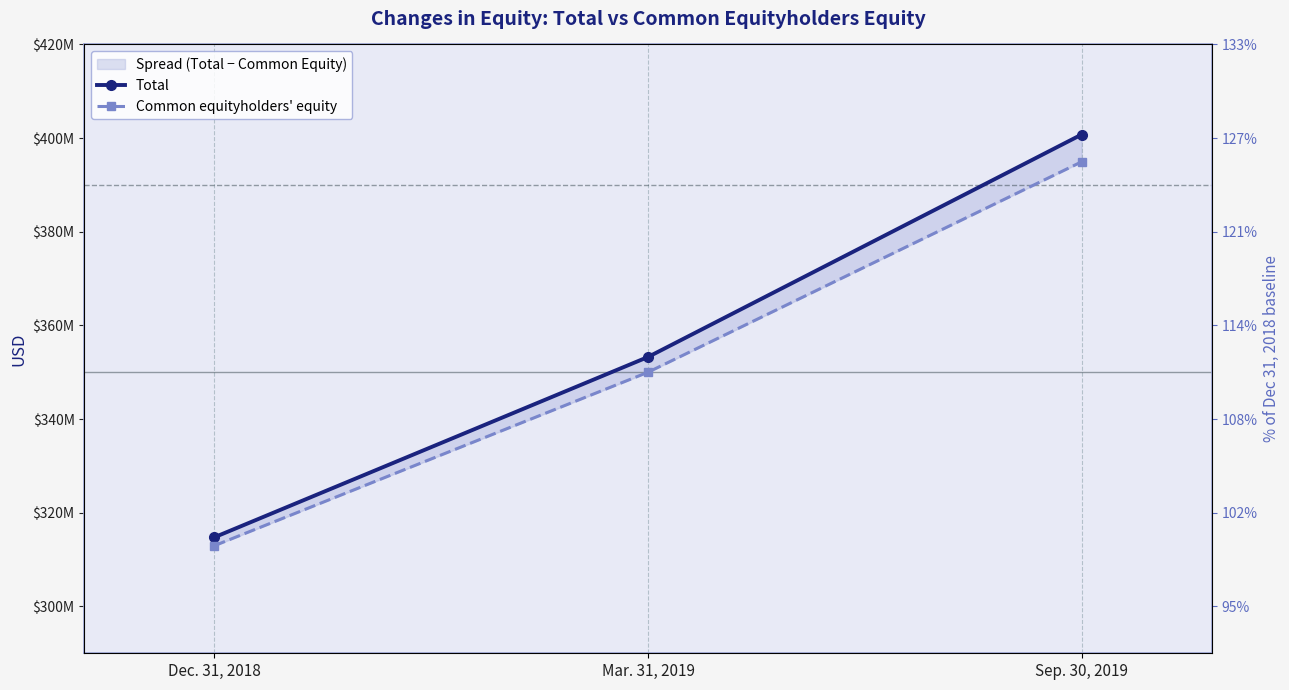

List the labels in order of Total value, smallest first.

Dec. 31, 2018, Mar. 31, 2019, Sep. 30, 2019